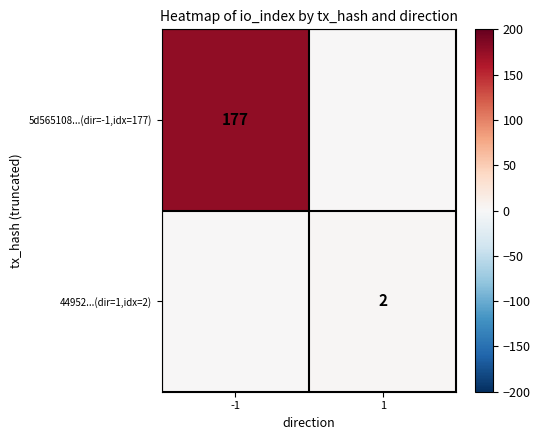

The value of 5d565108...(dir=-1,idx=177) at -1 is 299. True or false?

False